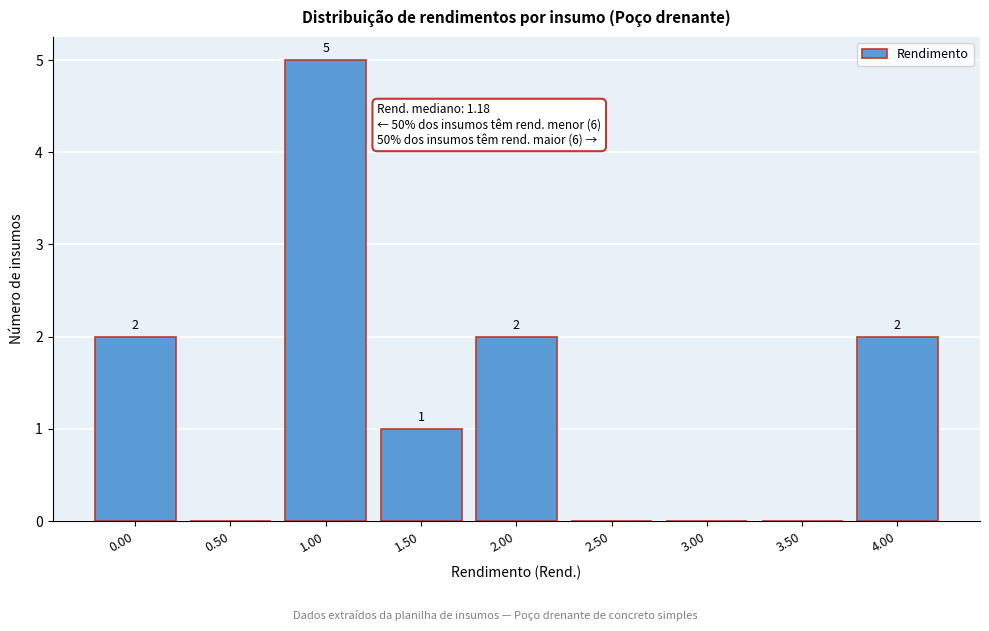

Reading left to right, list all the values displayed in this chart.

0.00=2	0.50=0	1.00=5	1.50=1	2.00=2	2.50=0	3.00=0	3.50=0	4.00=2